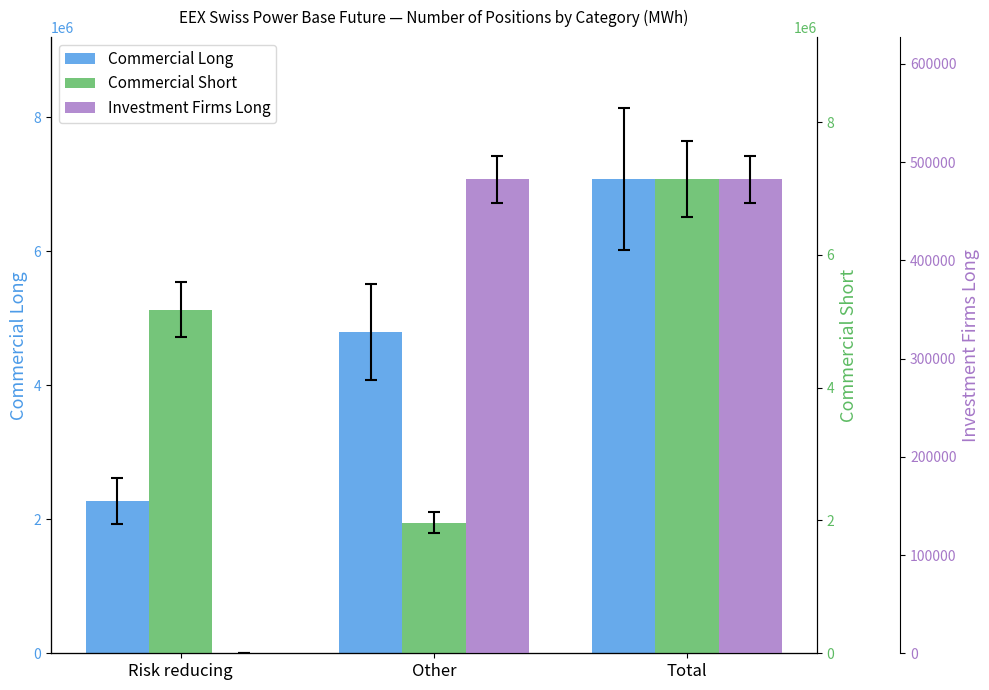

What is the label of the 1st bar from the right?

Total